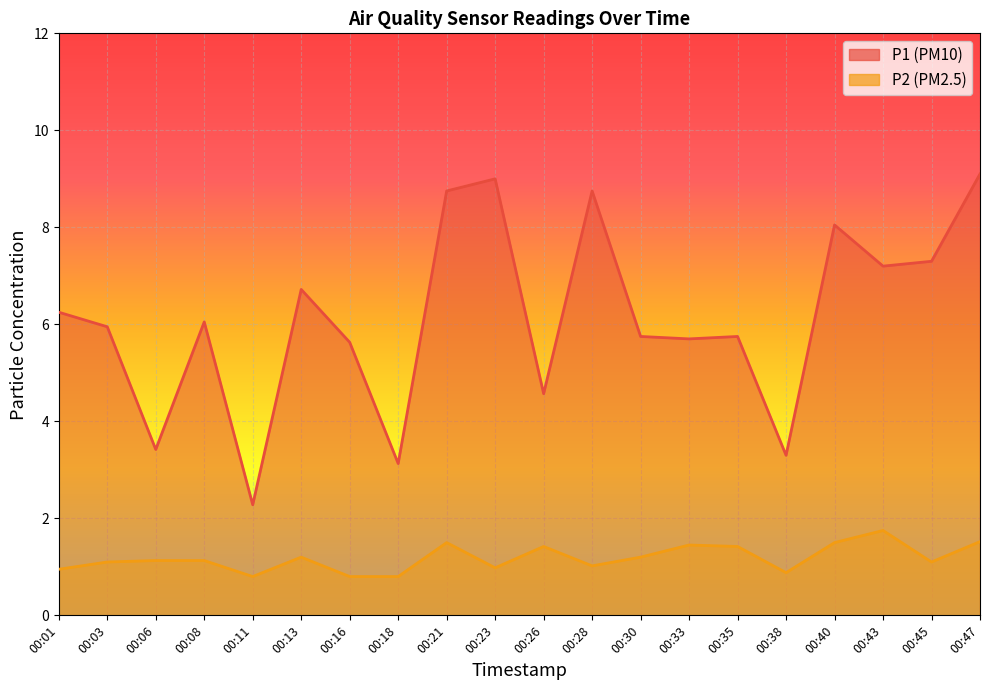

What is the difference between the highest and lowest values at 00:38?

2.4